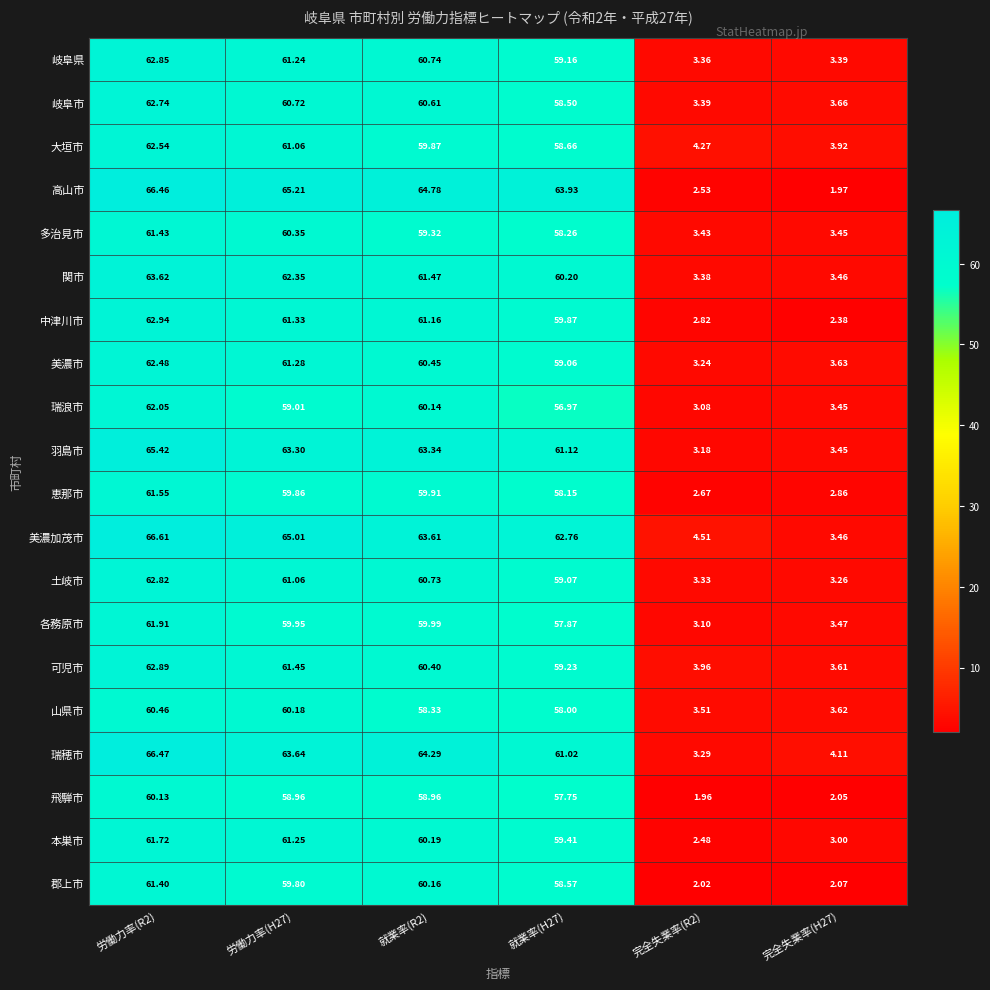

List the series in order of their peak value, lowest first.

飛騨市, 山県市, 郡上市, 多治見市, 恵那市, 本巣市, 各務原市, 瑞浪市, 美濃市, 大垣市, 岐阜市, 土岐市, 岐阜県, 可児市, 中津川市, 関市, 羽島市, 高山市, 瑞穂市, 美濃加茂市